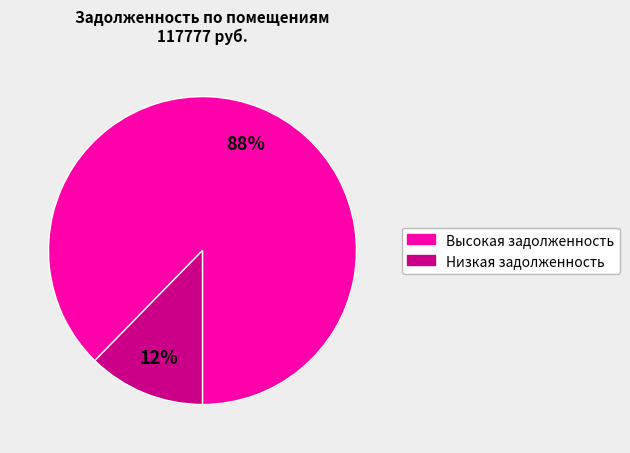

Is there any slice that represents more than half of the pie?

Yes